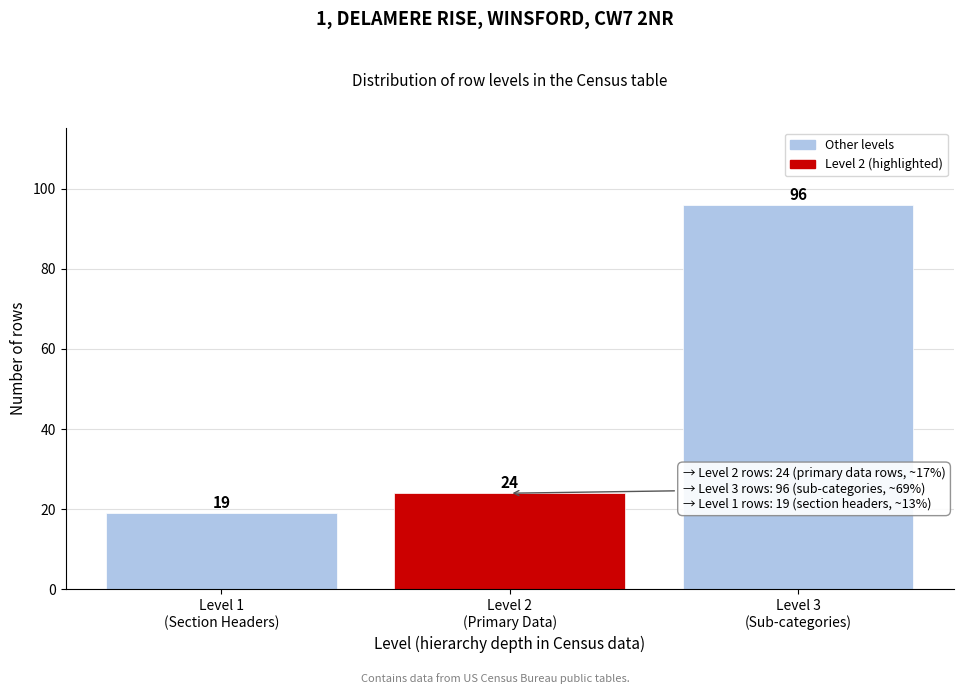

Reading left to right, list all the values displayed in this chart.

19	24	96